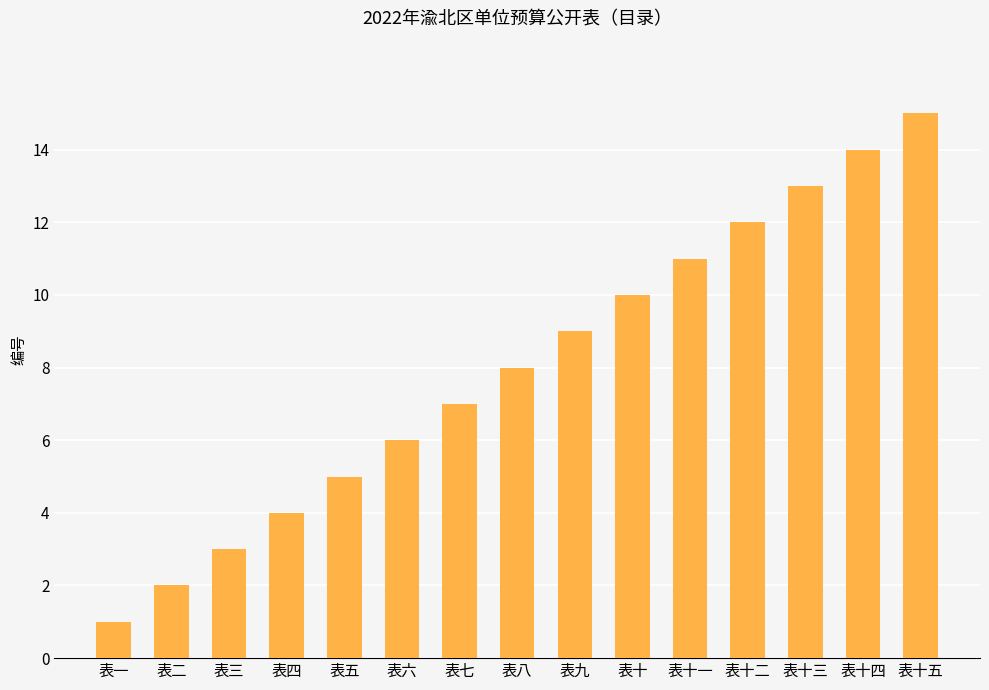

What is the change in value from 表二 to 表十三?

+11